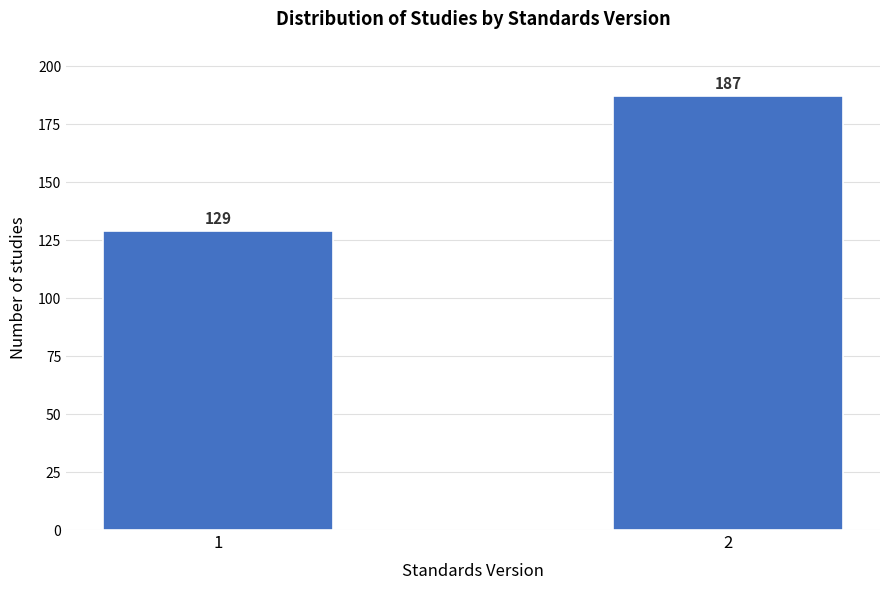

Reading left to right, what are all the values shown in this chart?

1=129	2=187